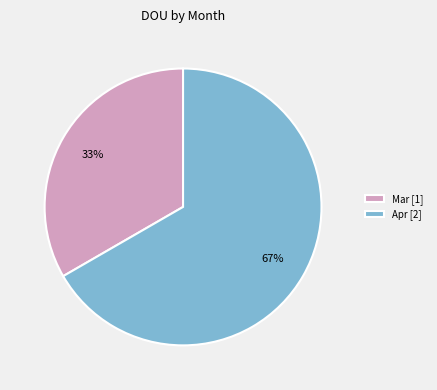

Rank the categories by value from lowest to highest.

Mar [1], Apr [2]